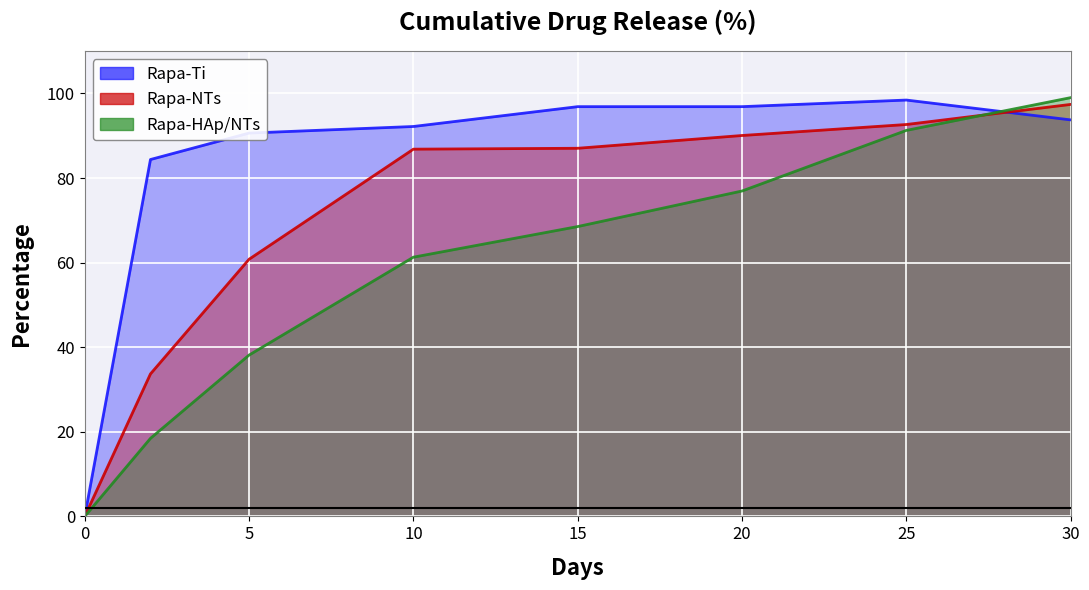

Count the number of categories in the chart.

8